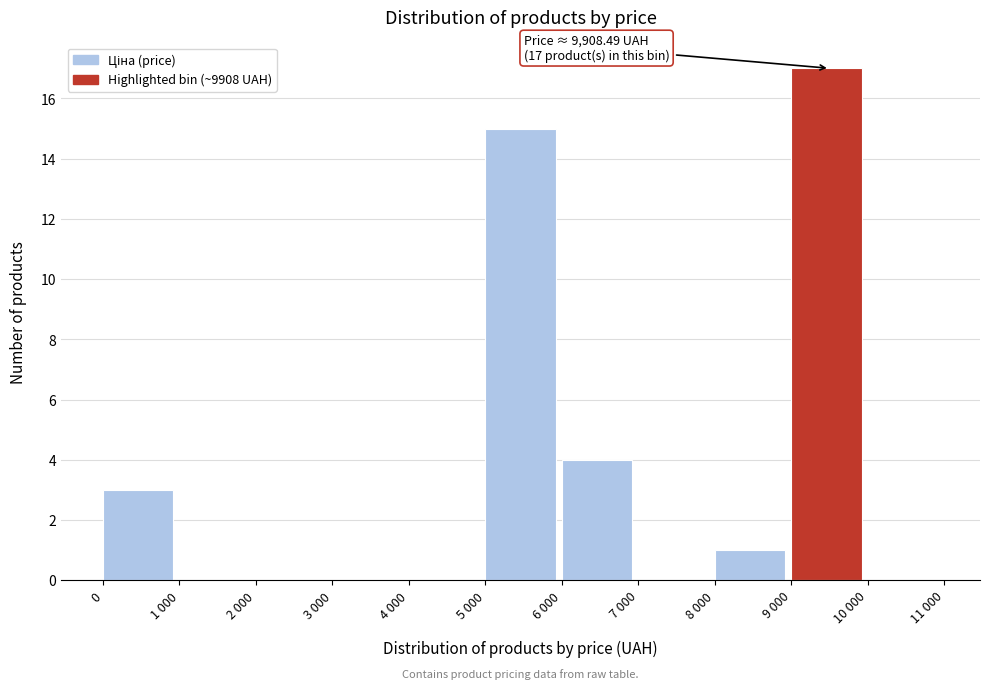

Reading left to right, list all the values displayed in this chart.

0=3	1 000=0	2 000=0	3 000=0	4 000=0	5 000=15	6 000=4	7 000=0	8 000=1	9 000=17	10 000=0